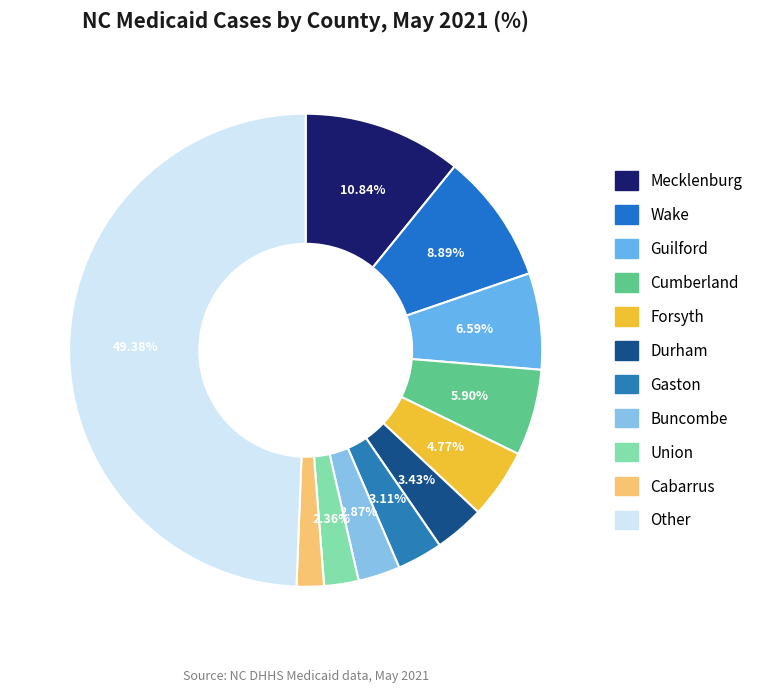

To the nearest percent, what portion does Other represent?

49%